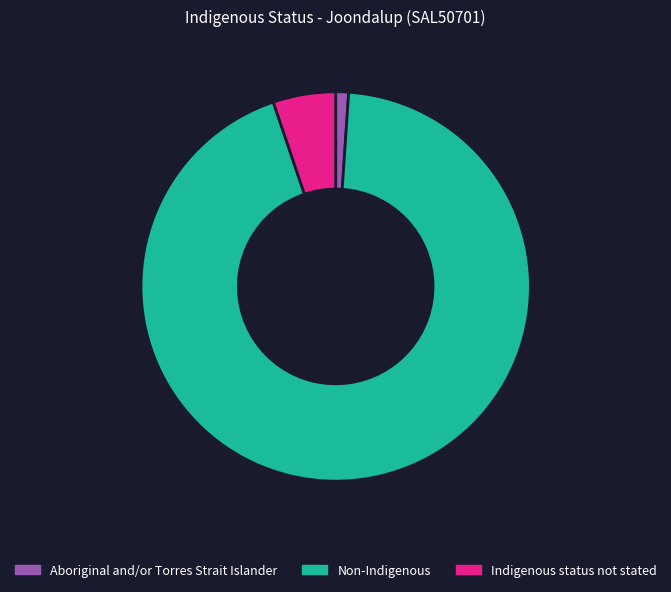

Which category has the smallest portion of the pie?

Aboriginal and/or Torres Strait Islander